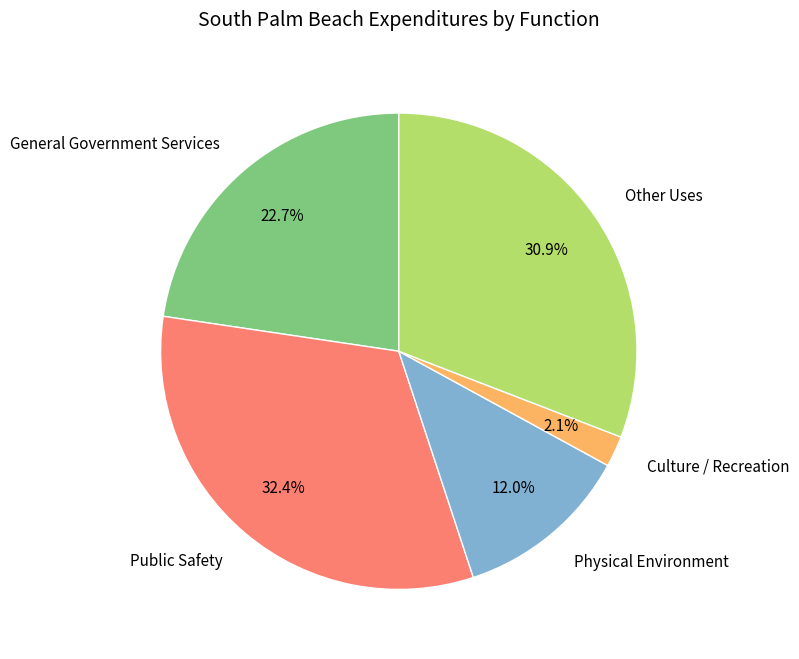

To the nearest percent, what percentage of the pie is Physical Environment?

12%